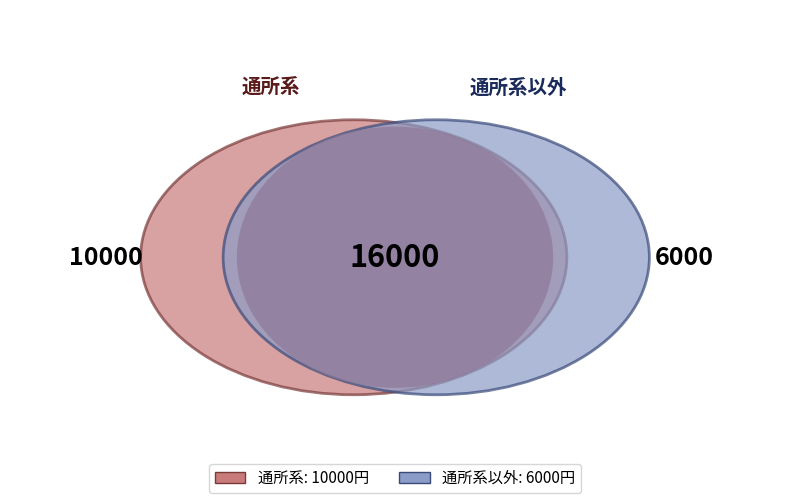

Which slice is the largest?

通所系